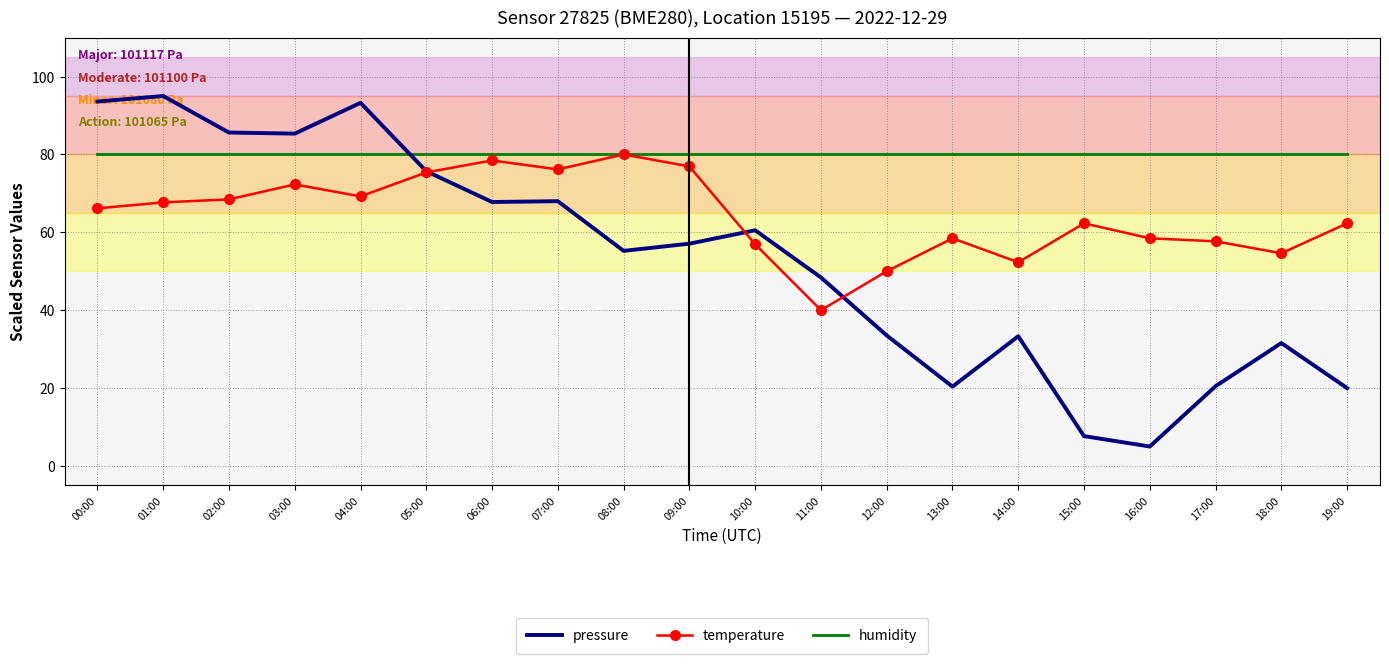

Between 04:00 and 13:00, which series saw the biggest shift?

pressure